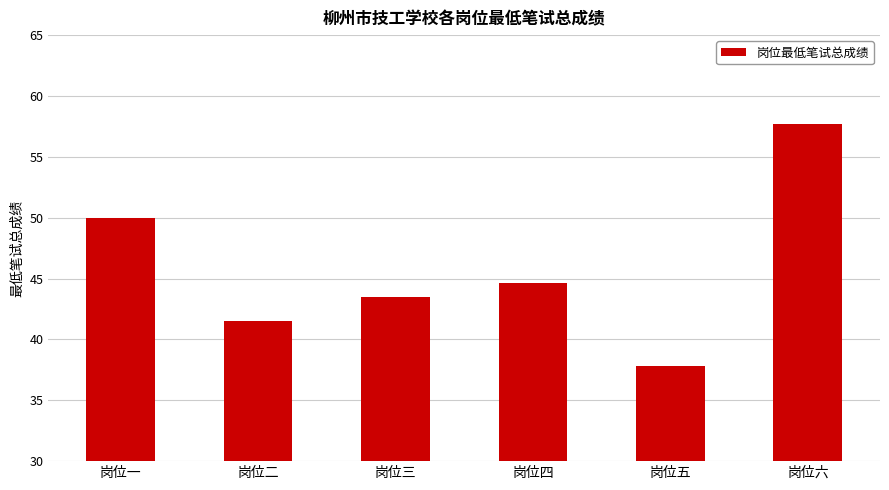

What is the greatest value displayed?

57.7